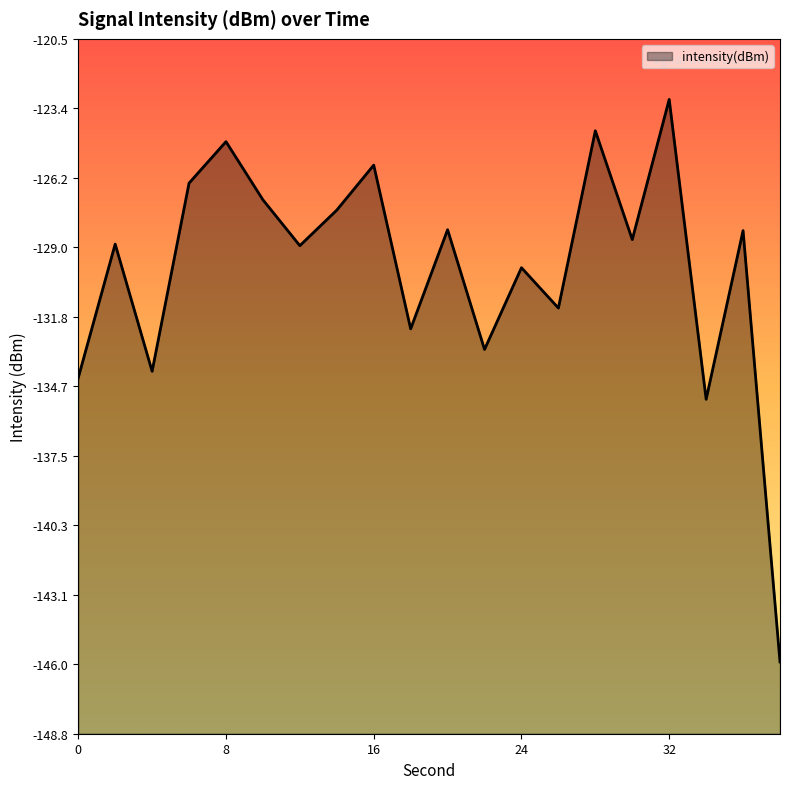

What is the change in value from 4 to 26?

+2.6